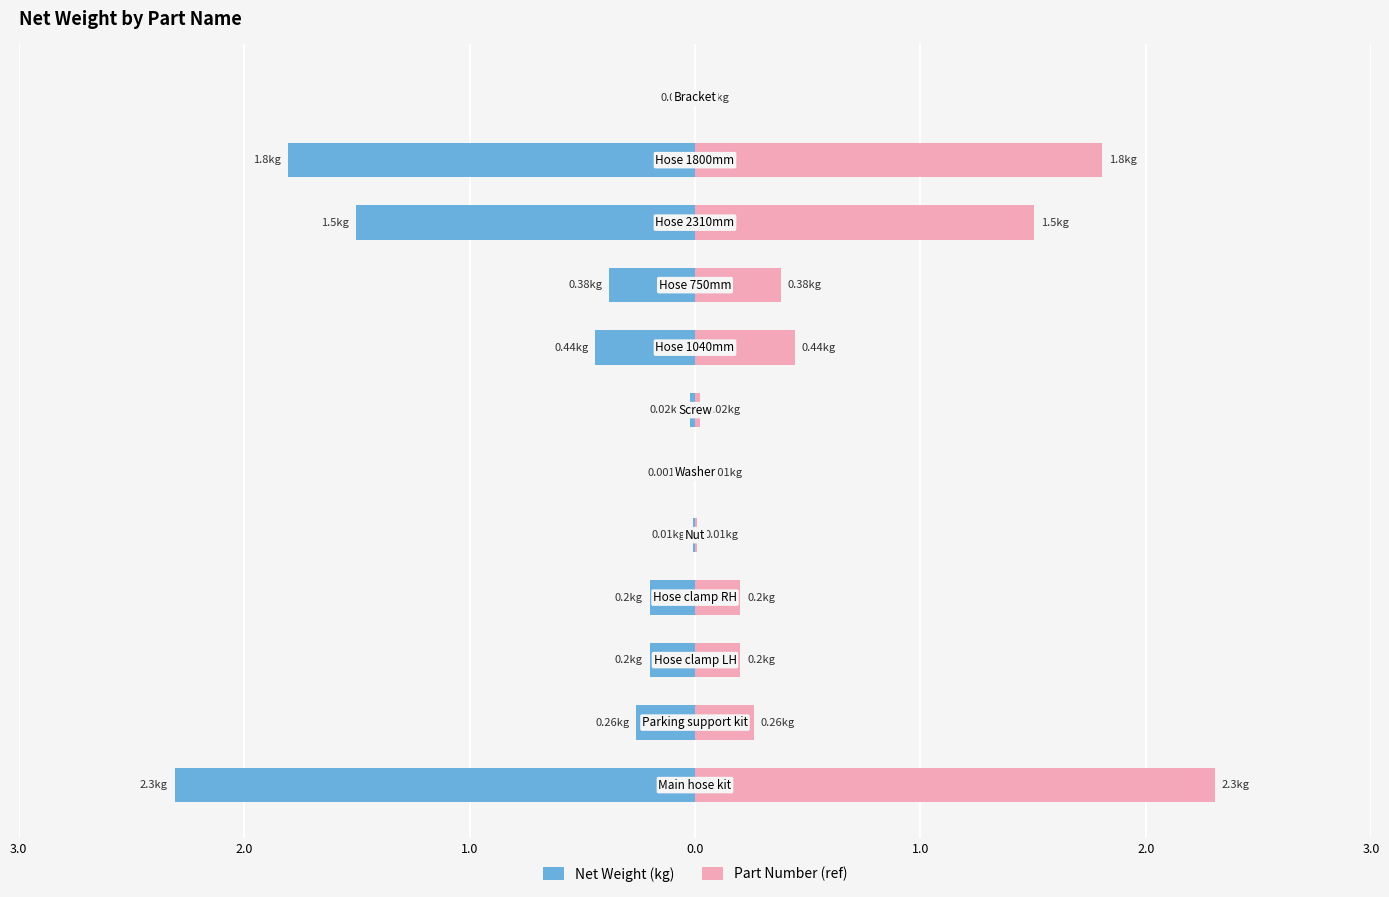

Does the chart contain stacked bars?

No